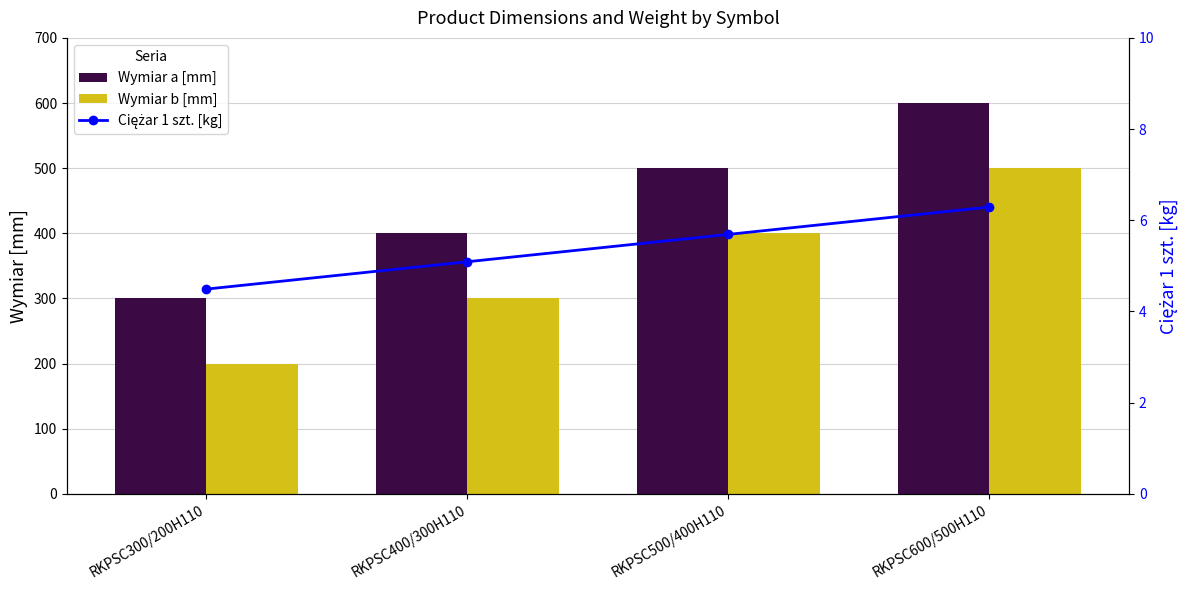

Is it true that Wymiar a [mm] equals 500.0 at RKPSC500/400H110?

True